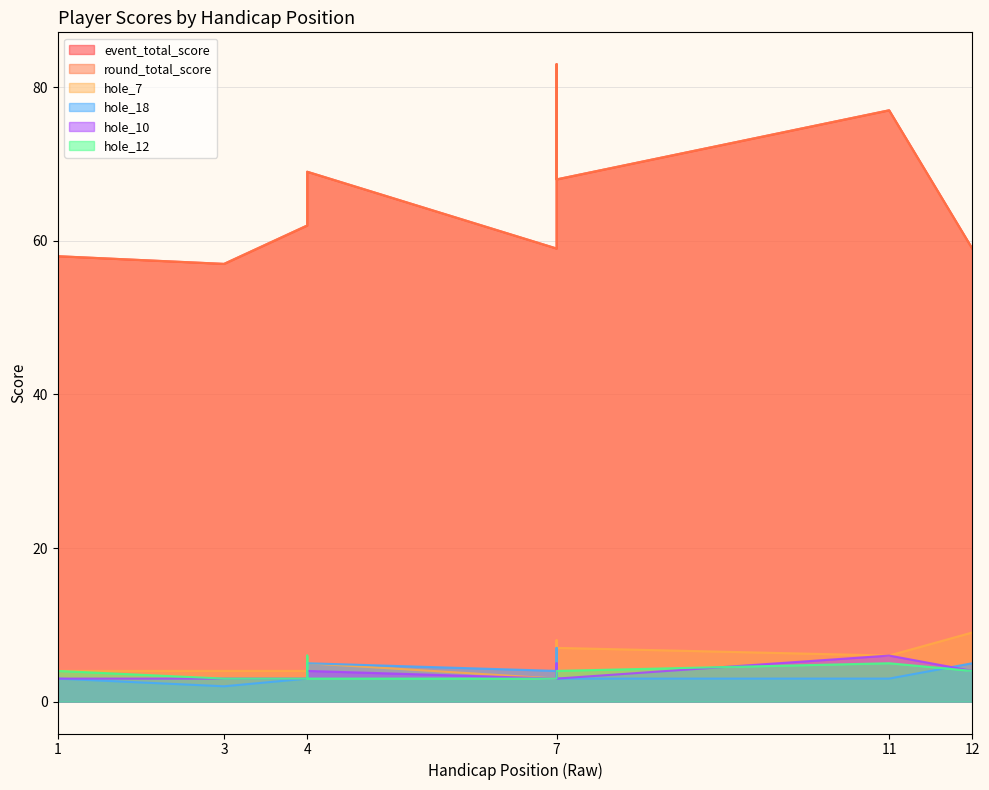

True or false: hole_7 and round_total_score intersect in this chart.

False